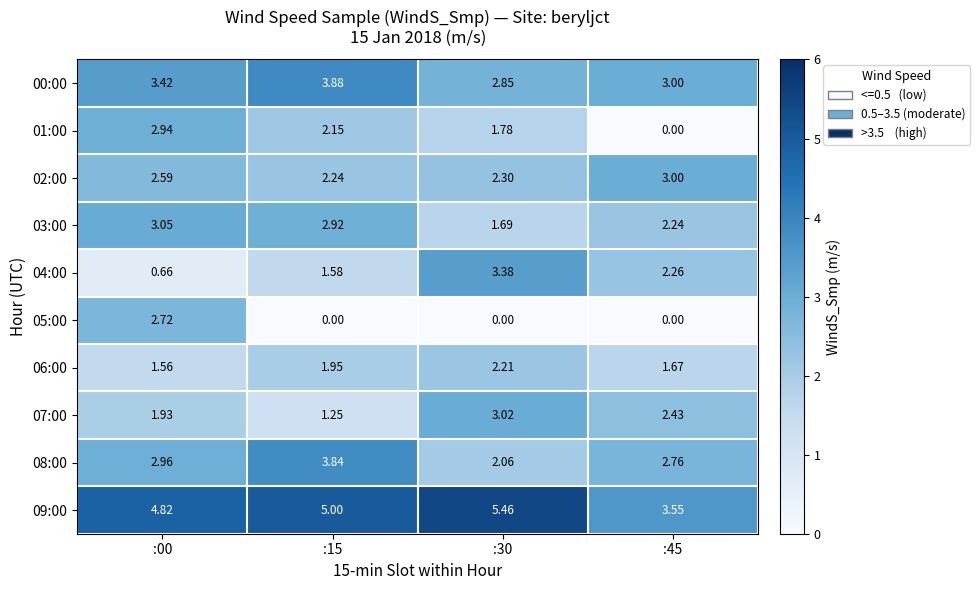

Is the value of 00:00 at :45 greater than the value of 04:00 at :45?

Yes